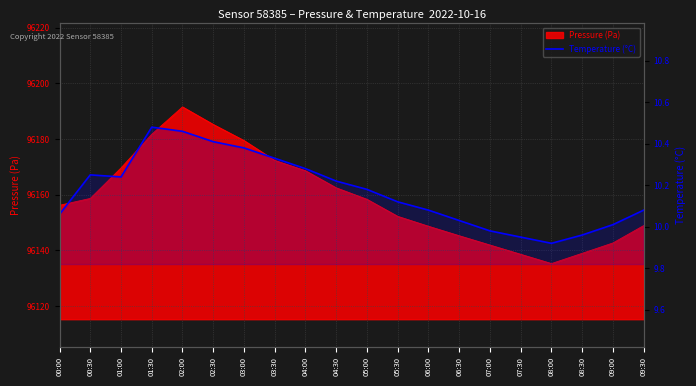

What is the approximate value at 00:30?

10.2